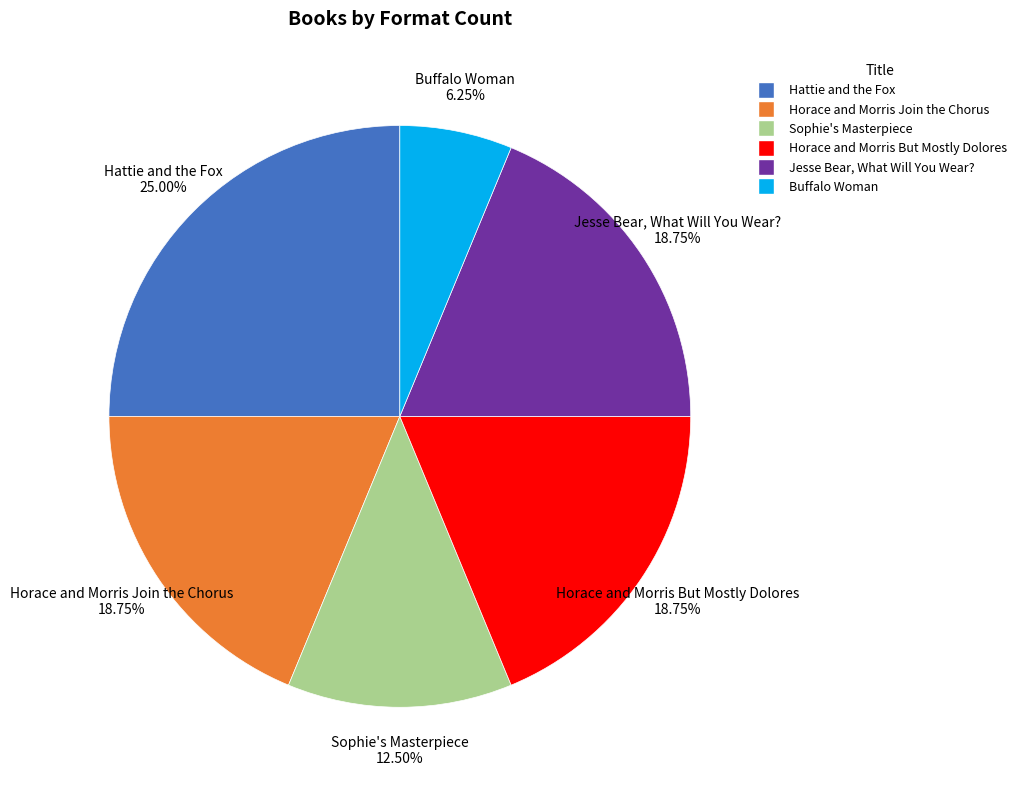

How many segments does this pie chart have?

6